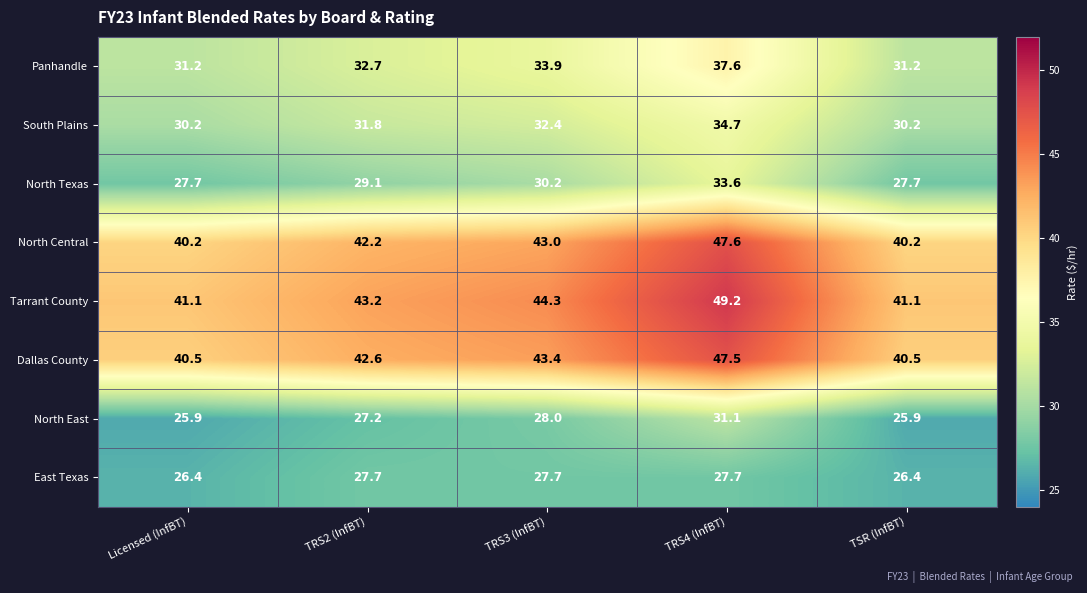

What is the minimum value for East Texas?

26.4